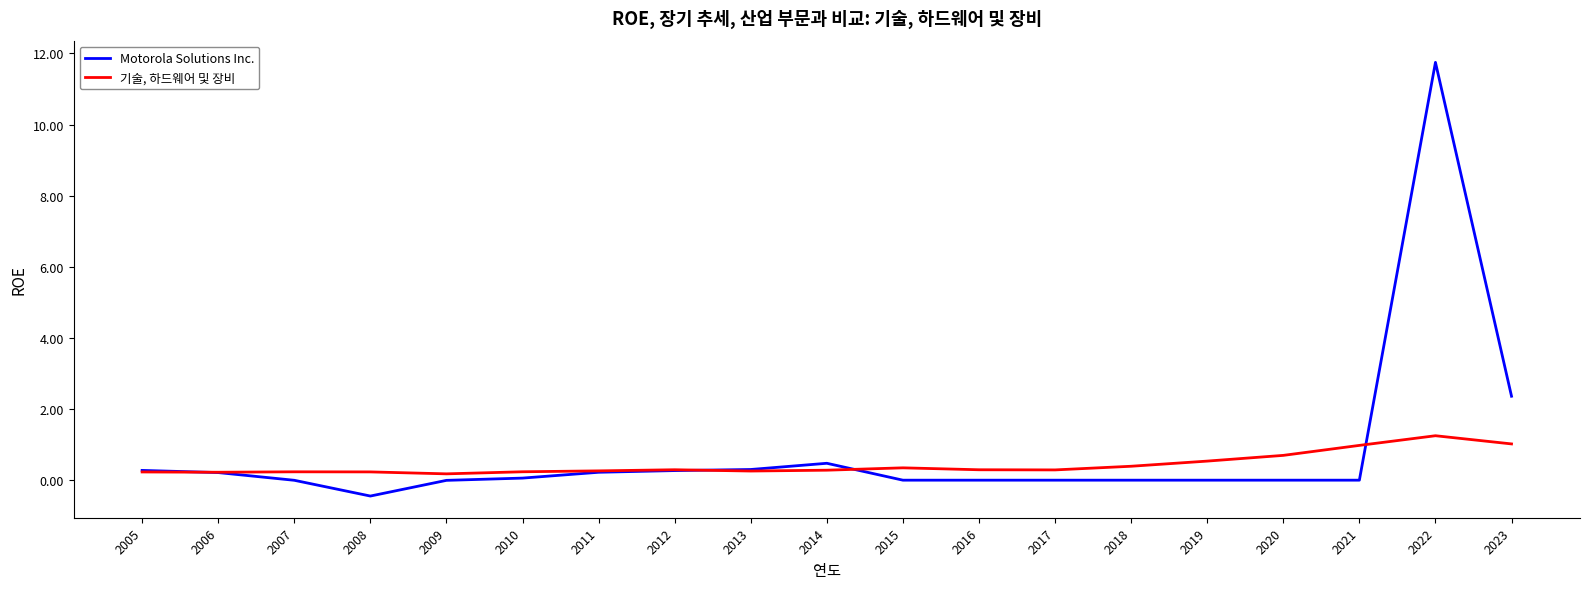

Rank the series by their average value, from lowest to highest.

기술, 하드웨어 및 장비, Motorola Solutions Inc.